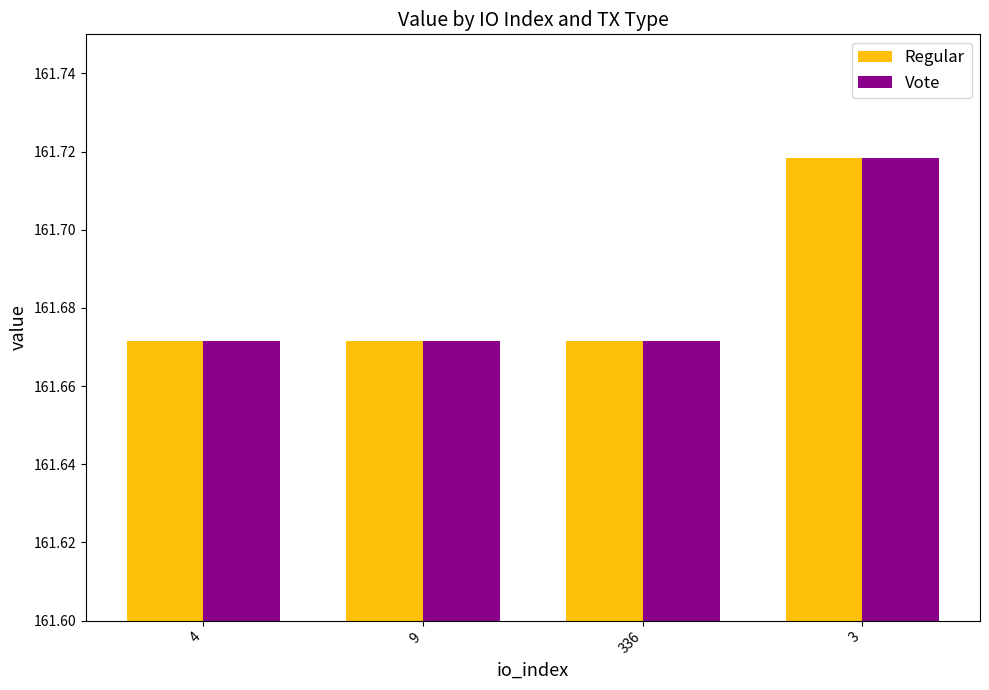

True or false: Vote has a value of 239.4 at 3.

False